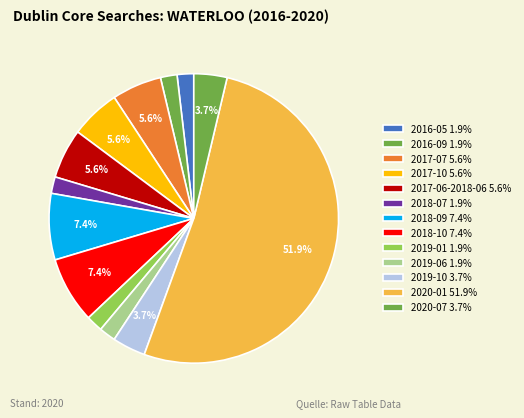

How many segments does this pie chart have?

13